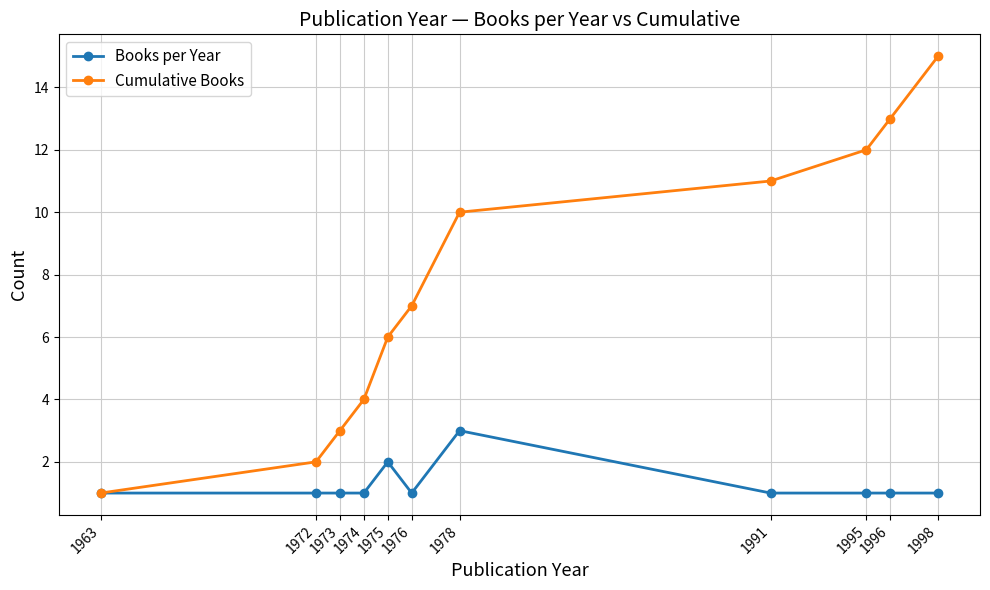

Reading left to right, list all the values displayed in this chart.

Books per Year: 1	1	1	1	2	1	3	1	1	1	1
Cumulative Books: 1	2	3	4	6	7	10	11	12	13	15